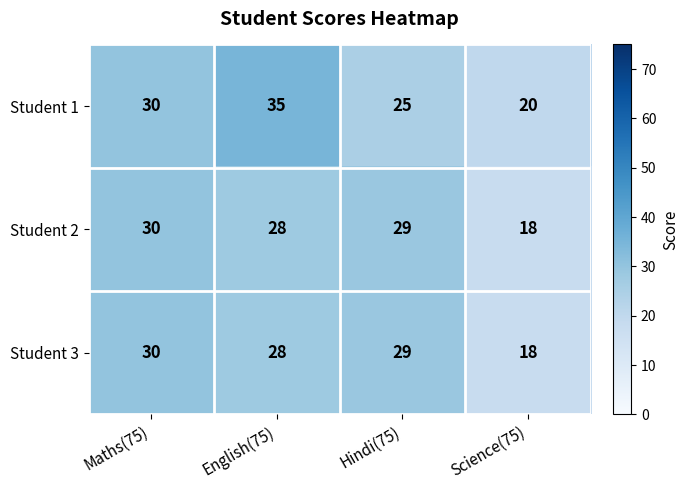

Reading left to right, list all the values displayed in this chart.

Student 1: Maths(75)=30	English(75)=35	Hindi(75)=25	Science(75)=20
Student 2: Maths(75)=30	English(75)=28	Hindi(75)=29	Science(75)=18
Student 3: Maths(75)=30	English(75)=28	Hindi(75)=29	Science(75)=18